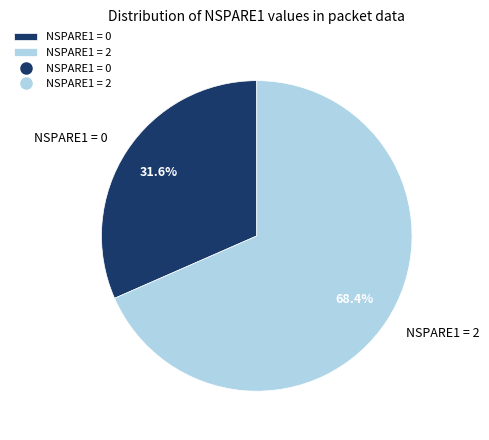

What is the total percentage of NSPARE1 = 2 and NSPARE1 = 0?

100.0%